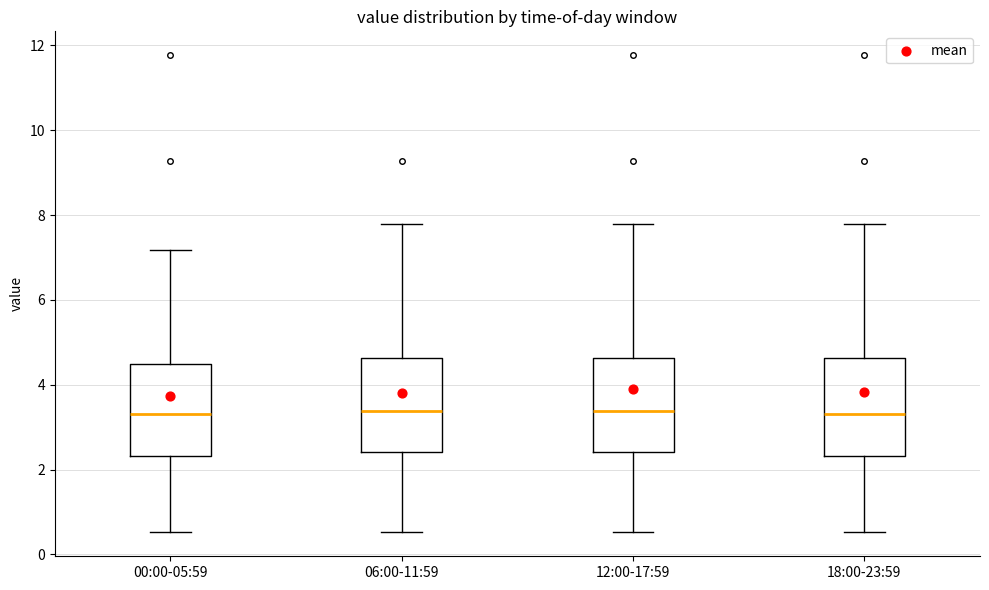

Reading left to right, read every box against the y-axis: the position of its median line, the range the box covers, and the ends of its whiskers. The values are not printed on the chart, so give them approximately, as read against the axis.

00:00-05:59: median 3.4, box 2.4 to 4.4, whiskers 0.6 to 7.2
06:00-11:59: median 3.4, box 2.4 to 4.6, whiskers 0.6 to 7.8
12:00-17:59: median 3.4, box 2.4 to 4.6, whiskers 0.6 to 7.8
18:00-23:59: median 3.4, box 2.4 to 4.6, whiskers 0.6 to 7.8